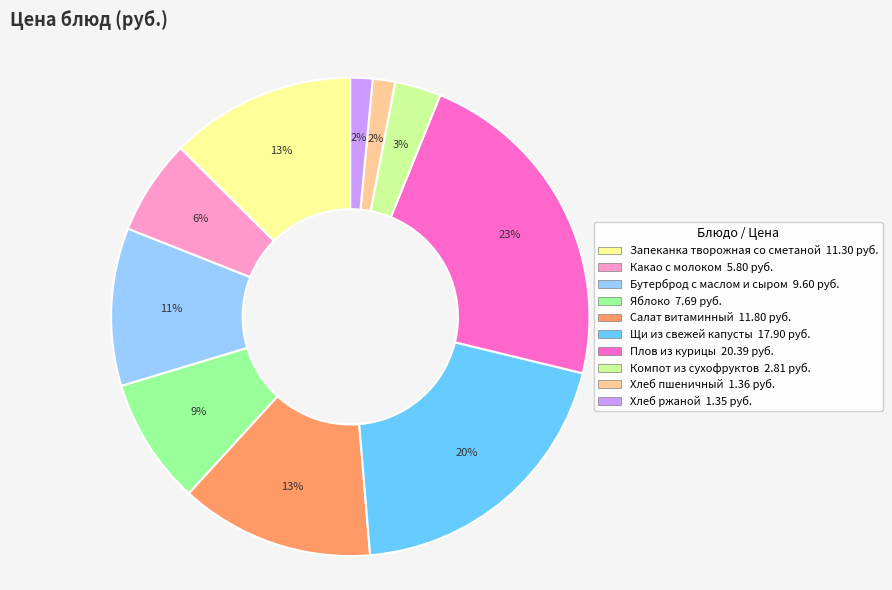

To the nearest percent, what is the difference between the largest and smallest slice percentages?

21%